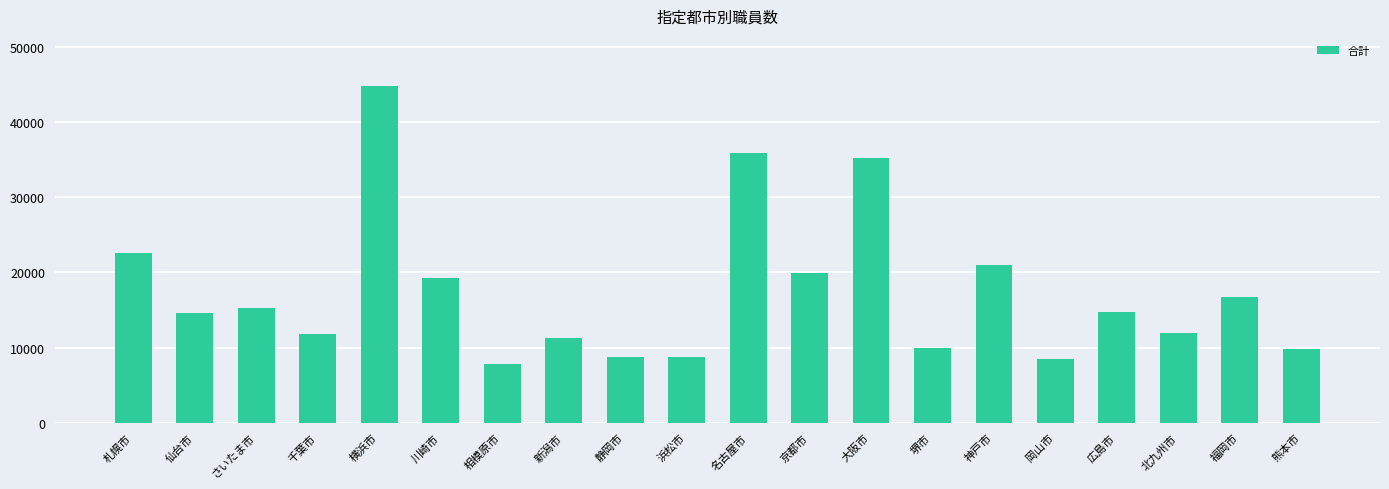

True or false: the data shows 3294 at 静岡市.

False